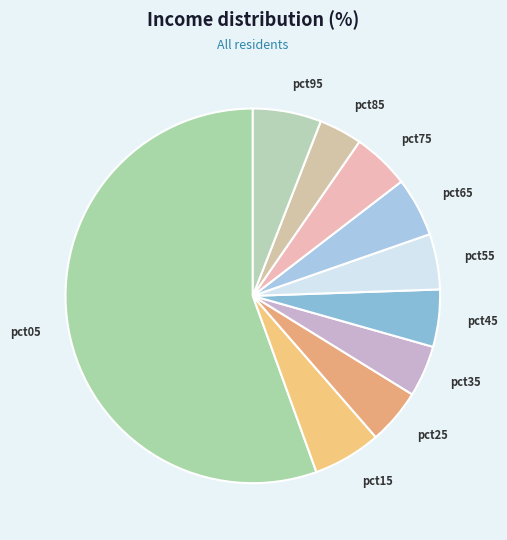

Between pct95 and pct35, which is larger?

pct95